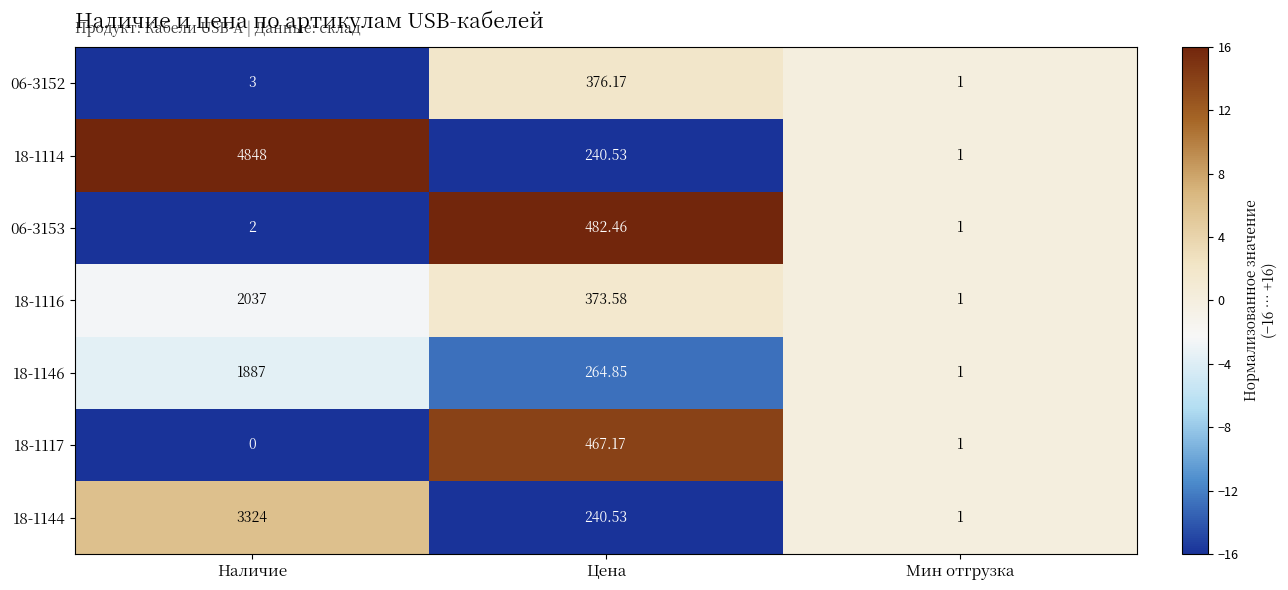

Is the value of 18-1116 at Цена greater than the value of 18-1117 at Наличие?

Yes